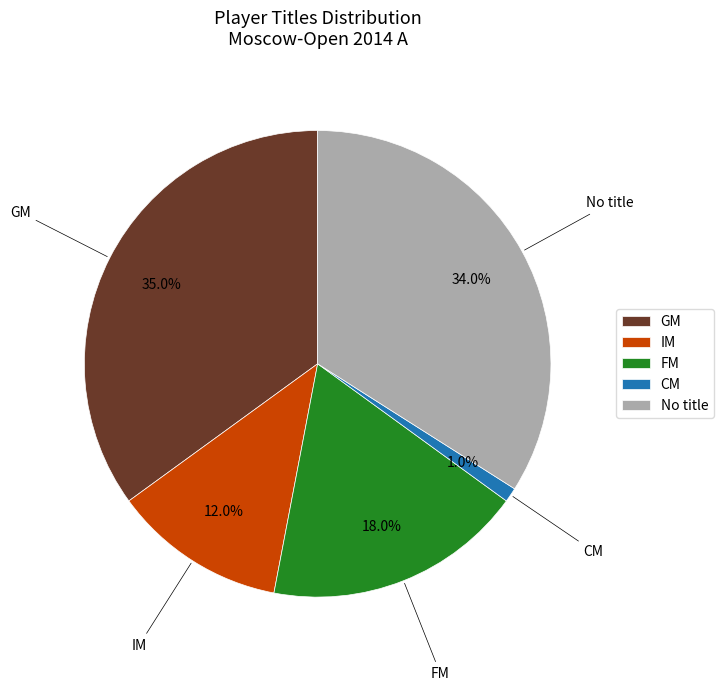

How many segments does this pie chart have?

5